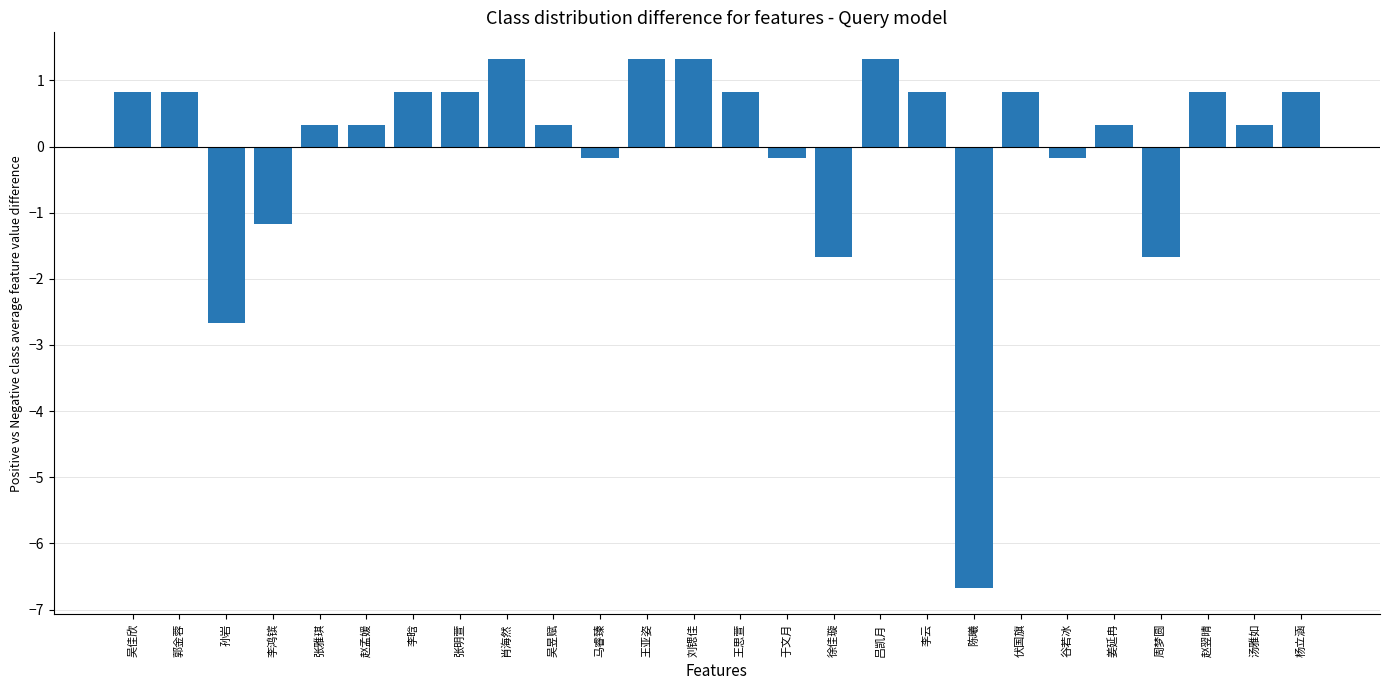

Reading left to right, transcribe all the data shown in this chart.

0.8	0.8	-2.7	-1.2	0.3	0.3	0.8	0.8	1.3	0.3	-0.2	1.3	1.3	0.8	-0.2	-1.7	1.3	0.8	-6.7	0.8	-0.2	0.3	-1.7	0.8	0.3	0.8